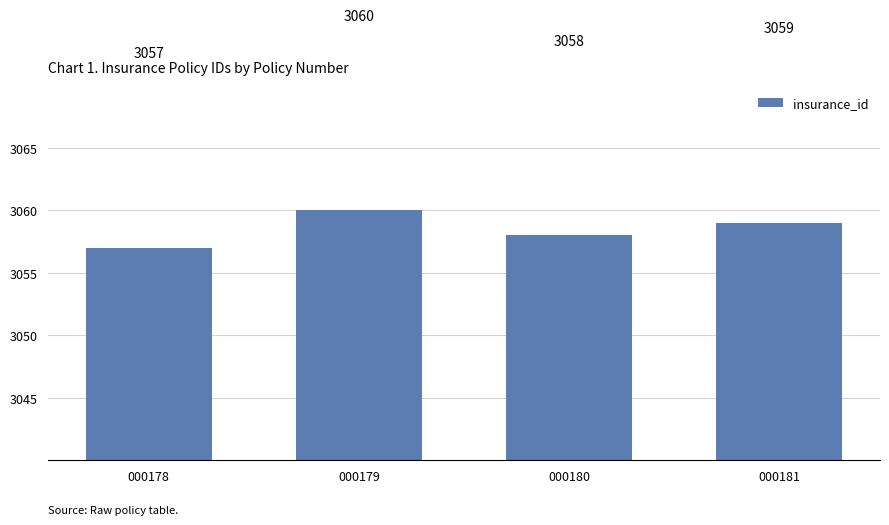

What is the sum of the values at 000180 and 000181?

6117